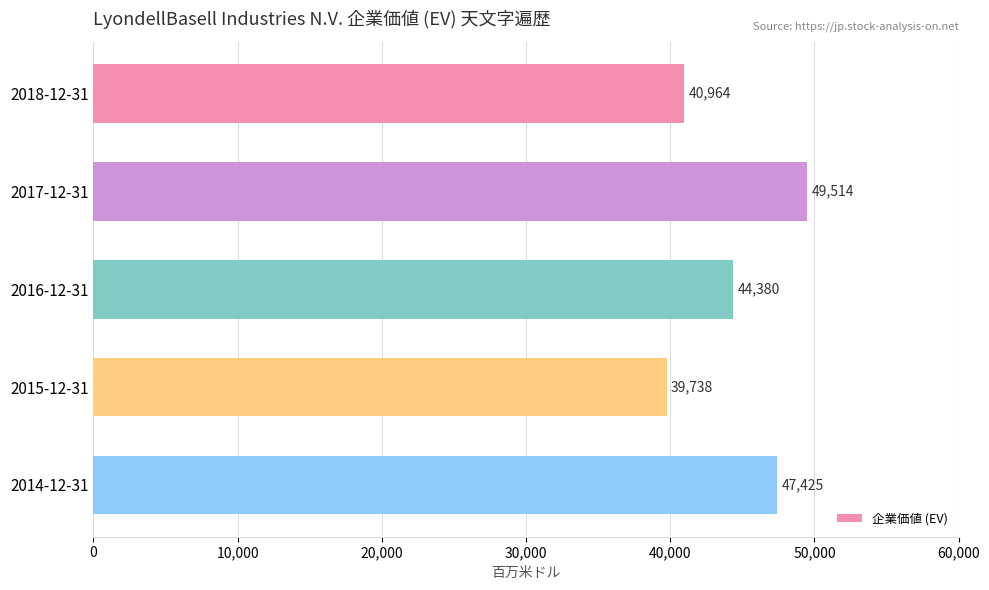

Reading top to bottom, extract all data points from this chart.

2018-12-31=40964	2017-12-31=49514	2016-12-31=44380	2015-12-31=39738	2014-12-31=47425